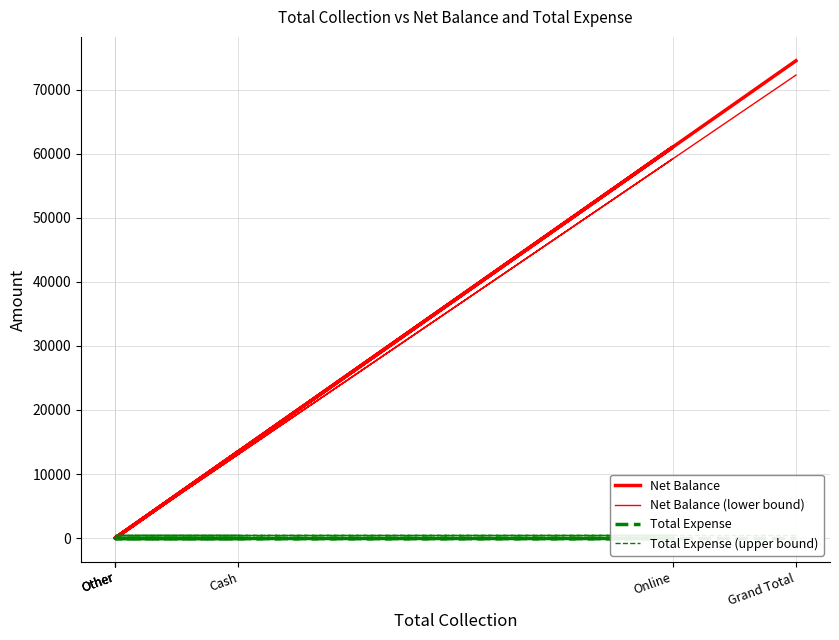

Which has a higher value, Online or Other?

Online